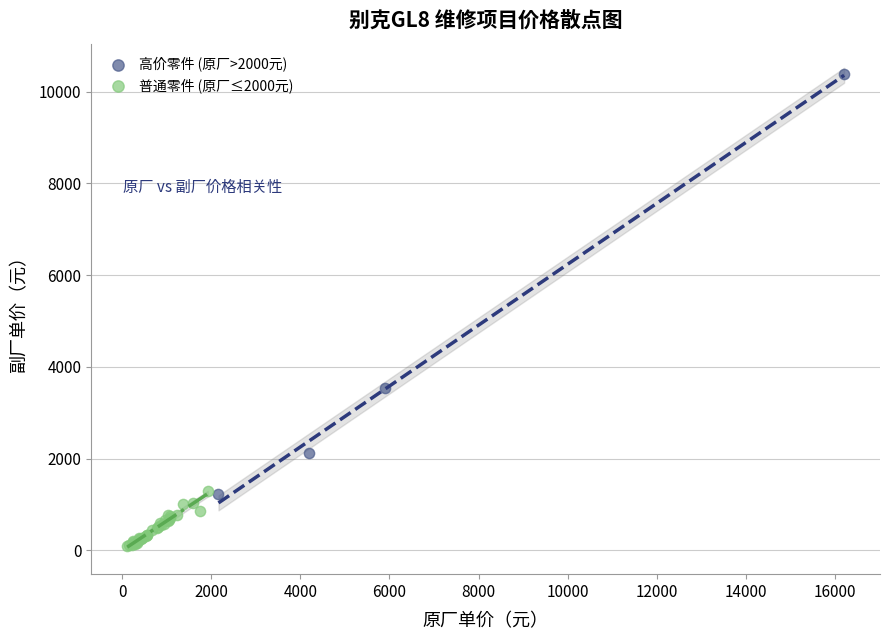

Which series reaches the maximum Y coordinate?

高价零件 (原厂>2000元)